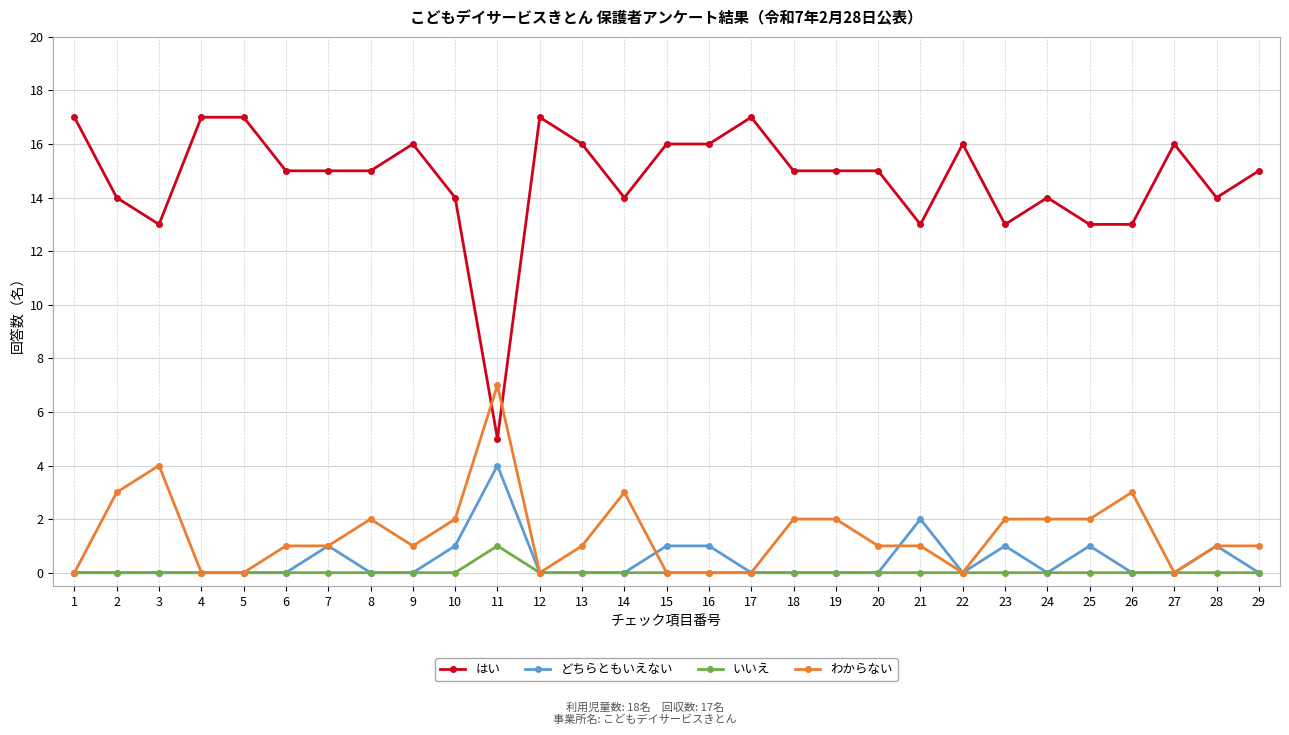

Does the chart display data point markers on the line(s)?

Yes